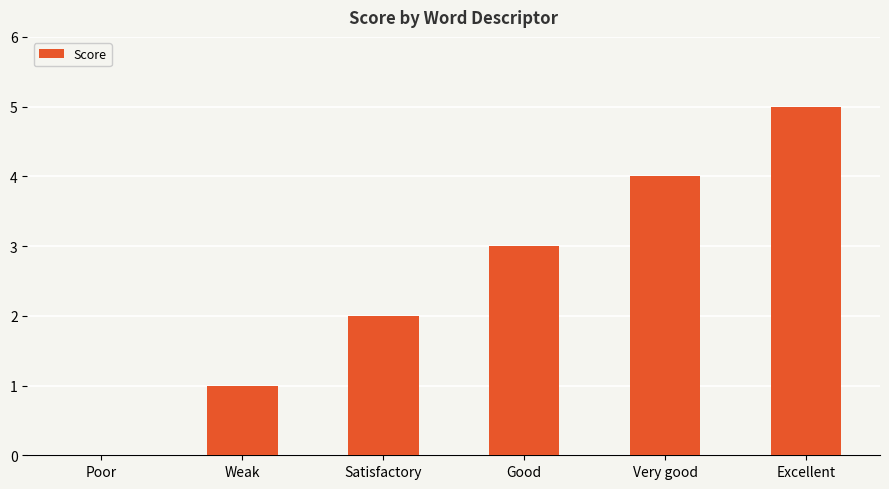

What is the sum of all values?

15